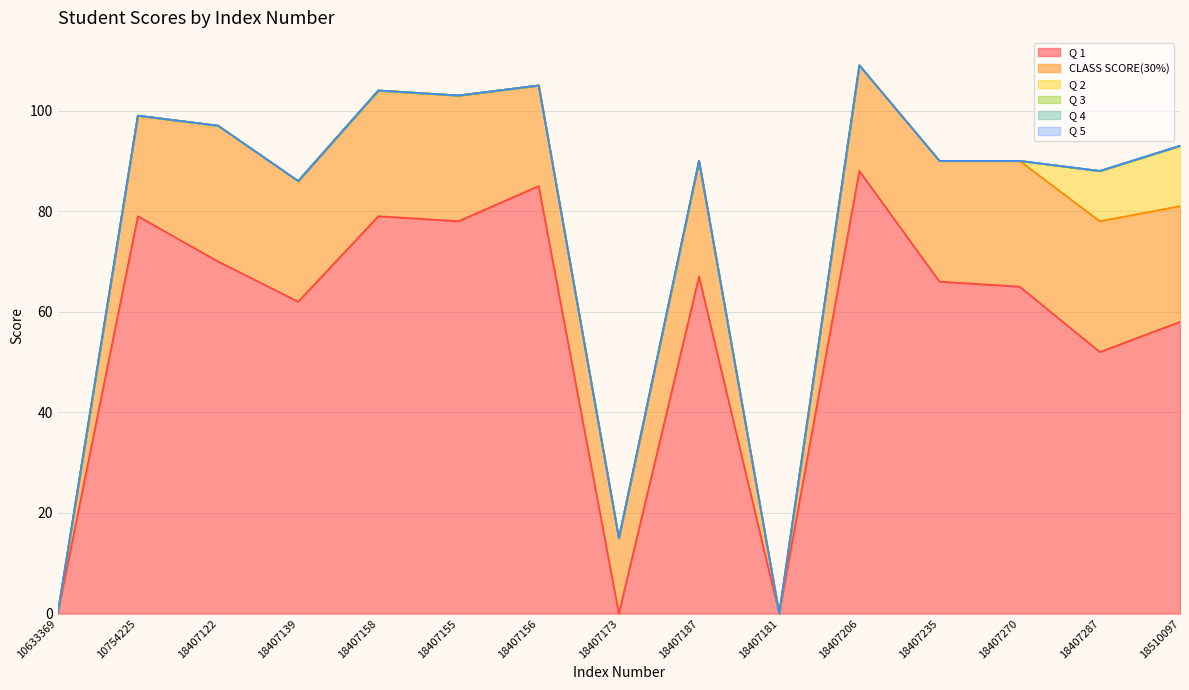

Rank the series by their maximum value, from highest to lowest.

Q 1, CLASS SCORE(30%), Q 2, Q 3, Q 4, Q 5